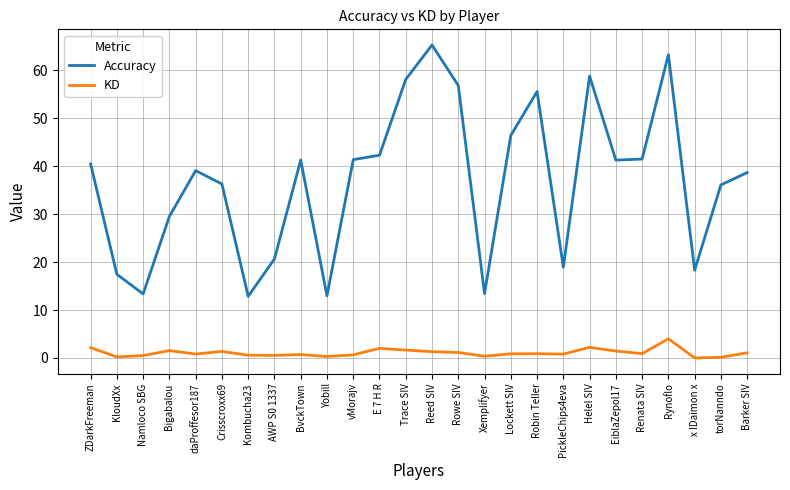

Is it true that Accuracy equals 37.2 at Rowe SIV?

False